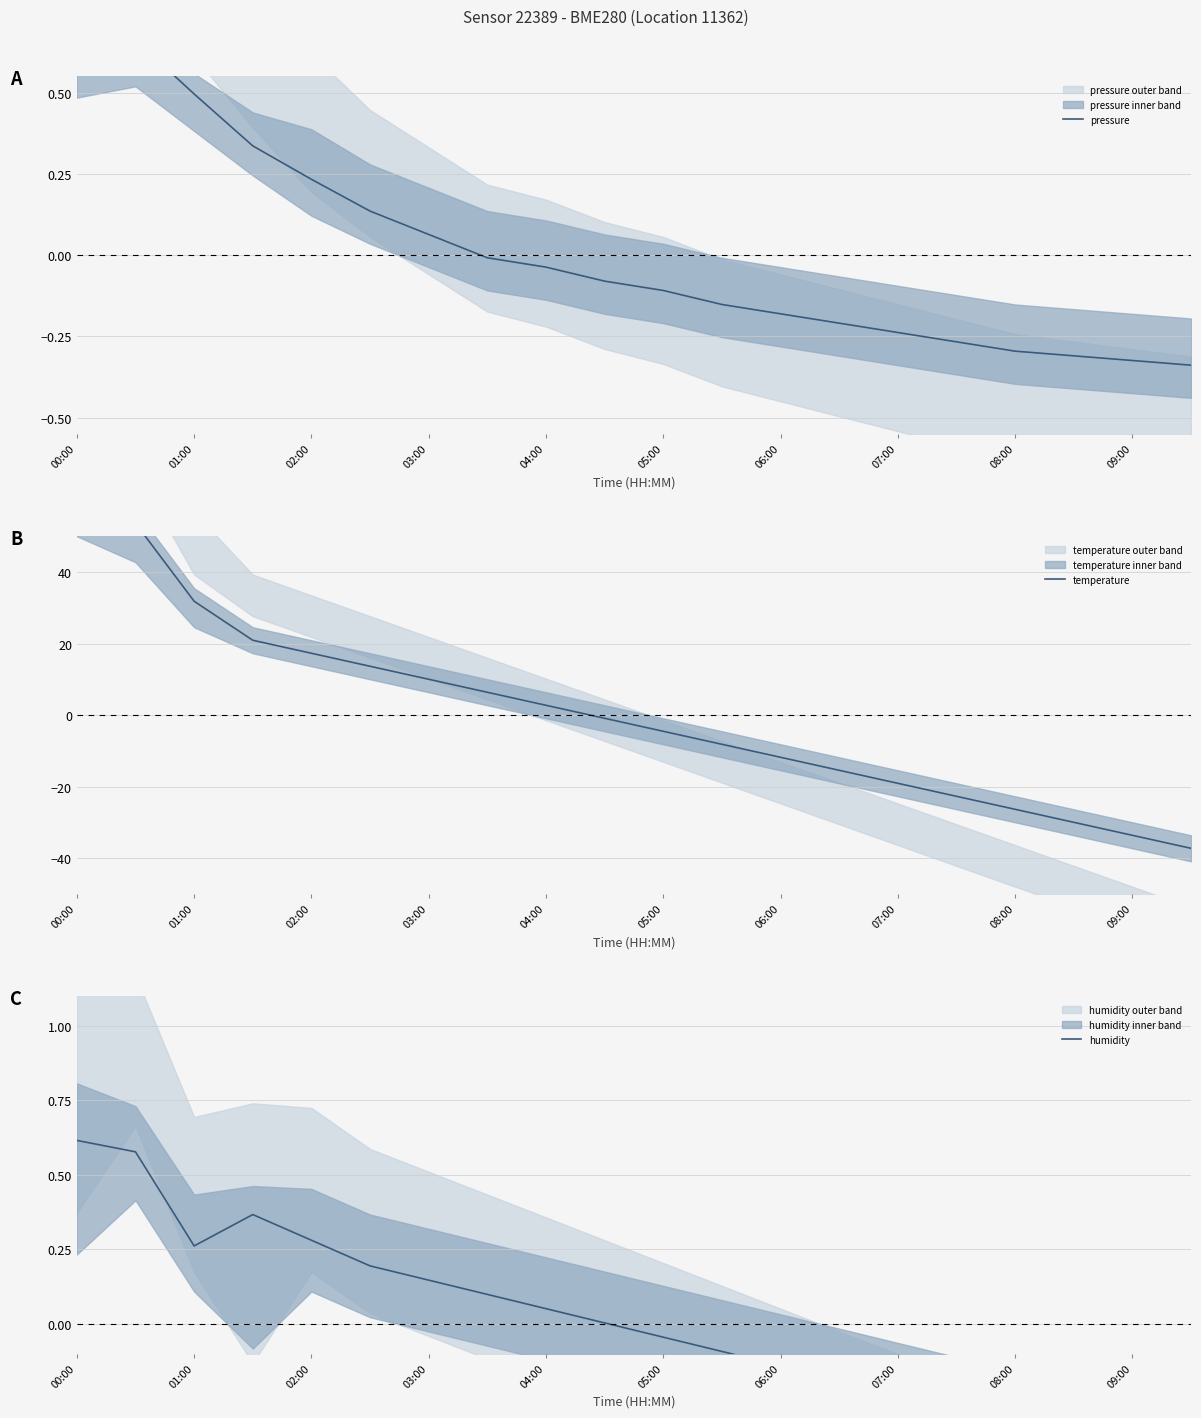

Which series has the largest total across all categories?

temperature